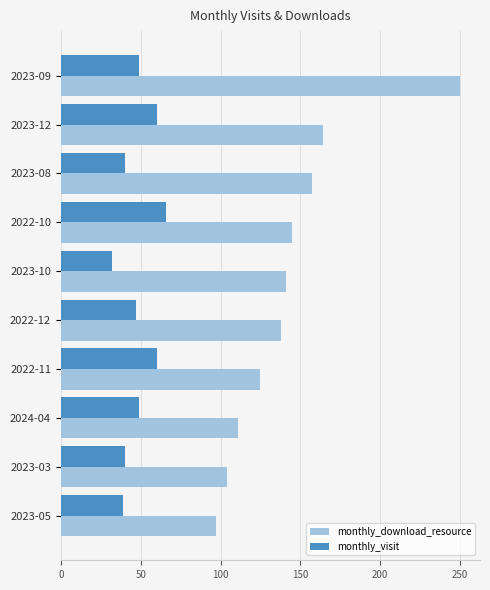

Which series changed the most between 2023-08 and 2023-10?

monthly_download_resource